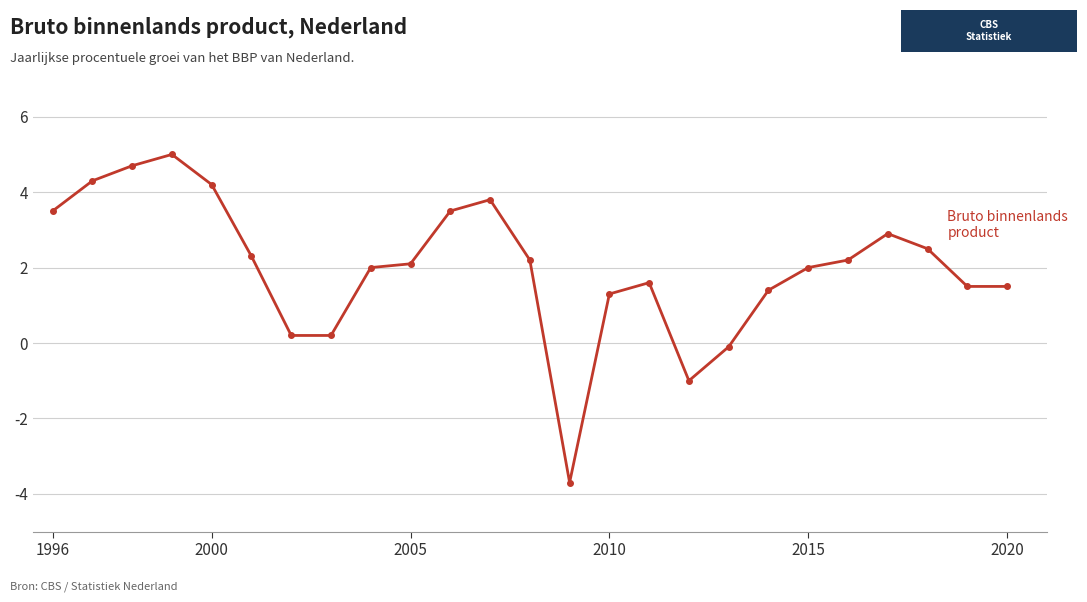

How many lines are shown in the chart?

1